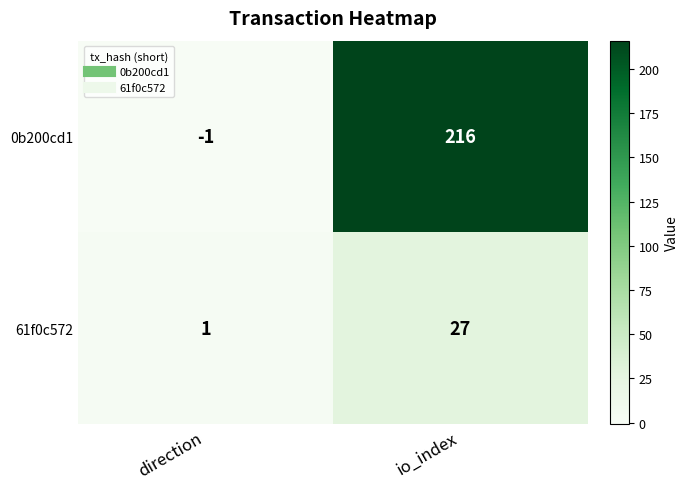

Between direction and io_index, which series saw the biggest shift?

0b200cd1